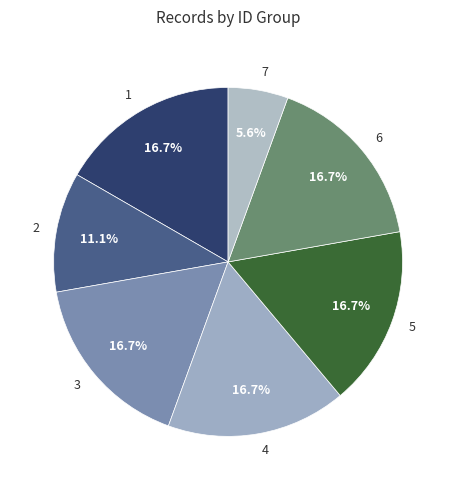

What percentage is NOT represented by 6?

83.3%